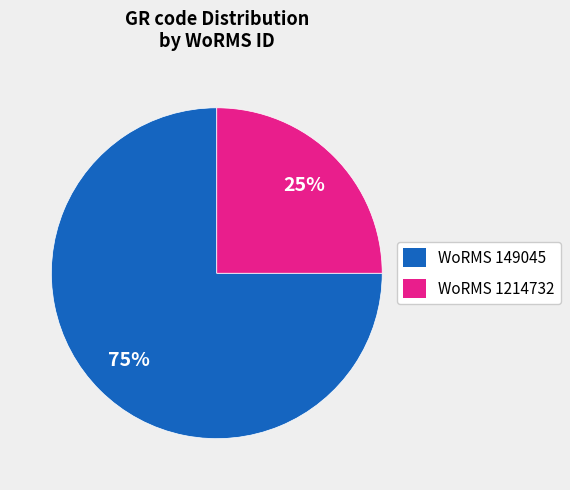

Which category has the smallest portion of the pie?

WoRMS 1214732